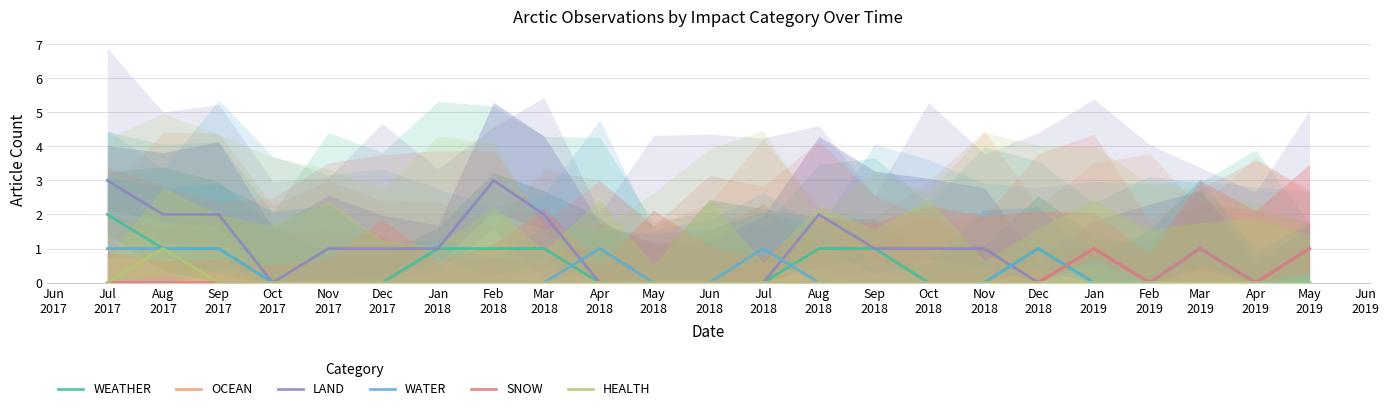

At Mar 2018, list the series in order from smallest to largest.

OCEAN, WATER, SNOW, HEALTH, WEATHER, LAND